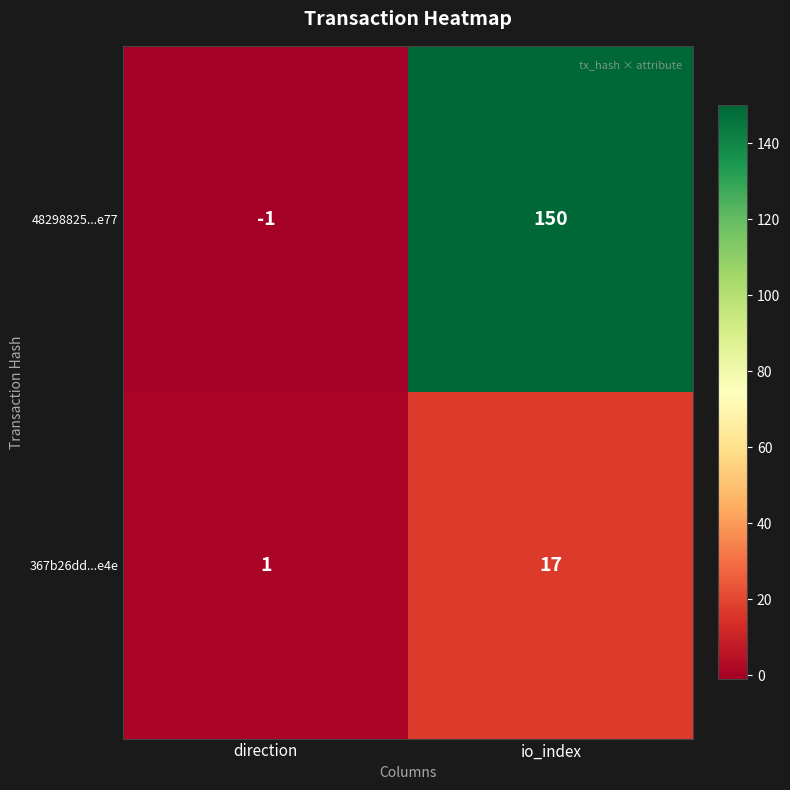

Where is 367b26dd...e4e nearest to the value 9?

direction